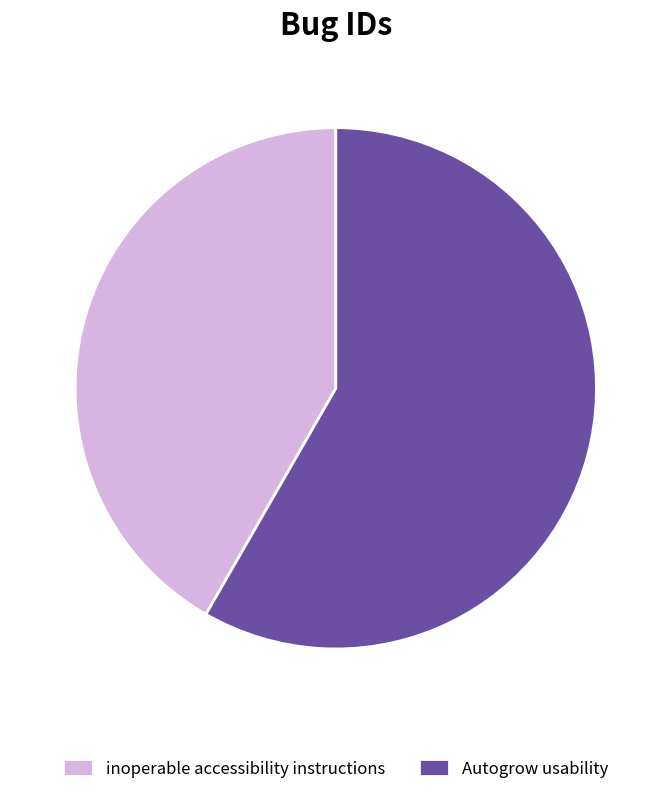

Combined, do Autogrow usability and inoperable accessibility instructions account for over 50%?

Yes